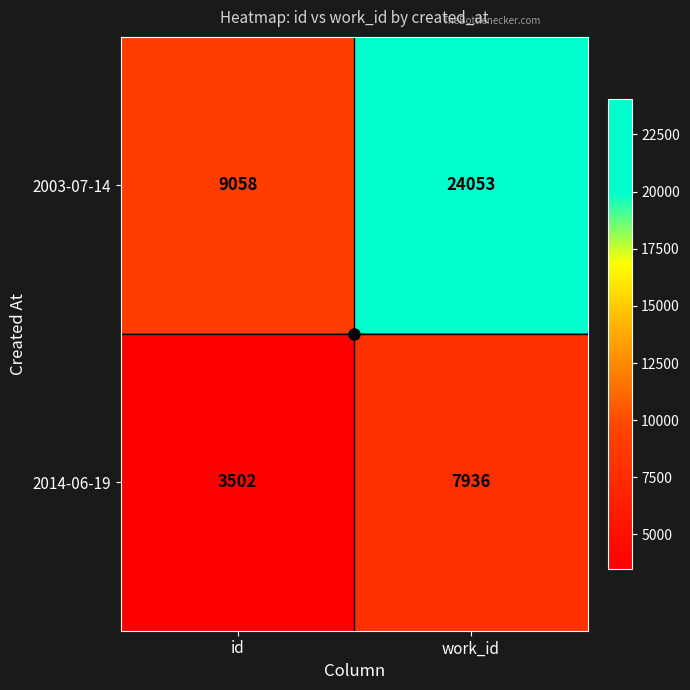

At which category does the chart reach its peak across all series?

work_id